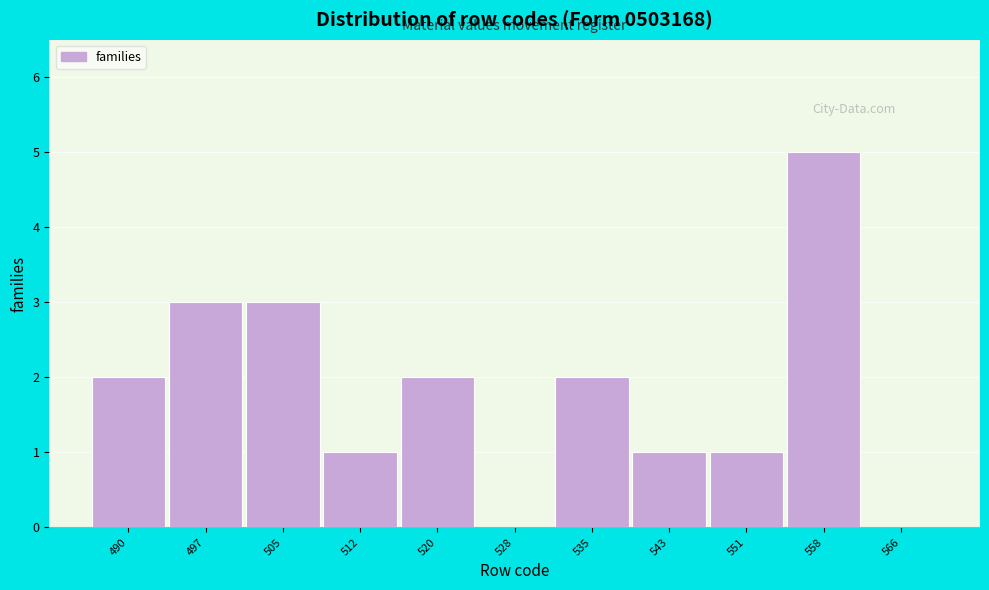

Reading right to left, list all the values displayed in this chart.

566=0	558=5	551=1	543=1	535=2	528=0	520=2	512=1	505=3	497=3	490=2